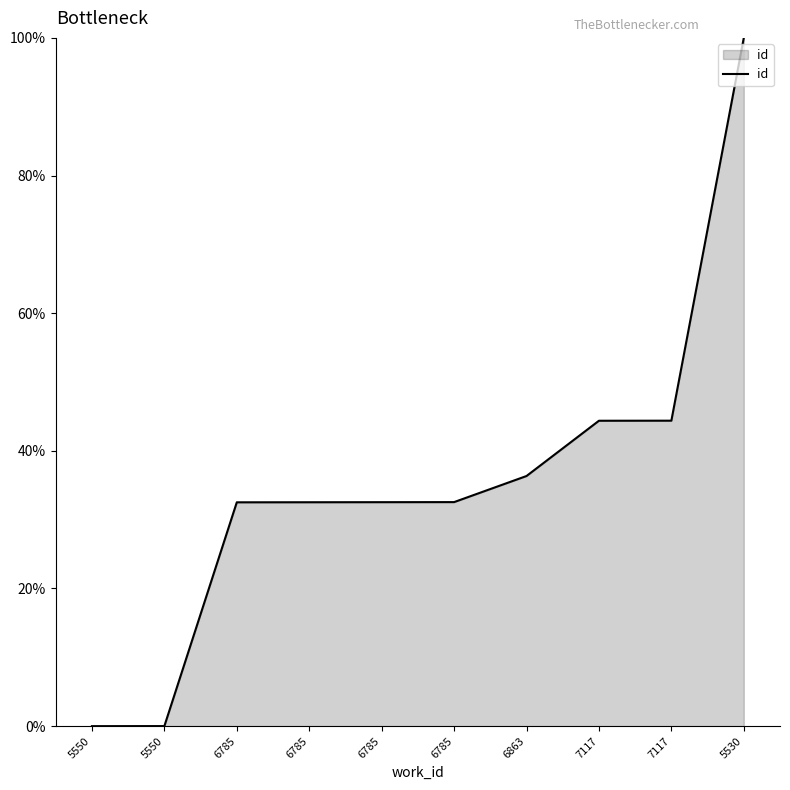

Where does the data first go above 32?

6785